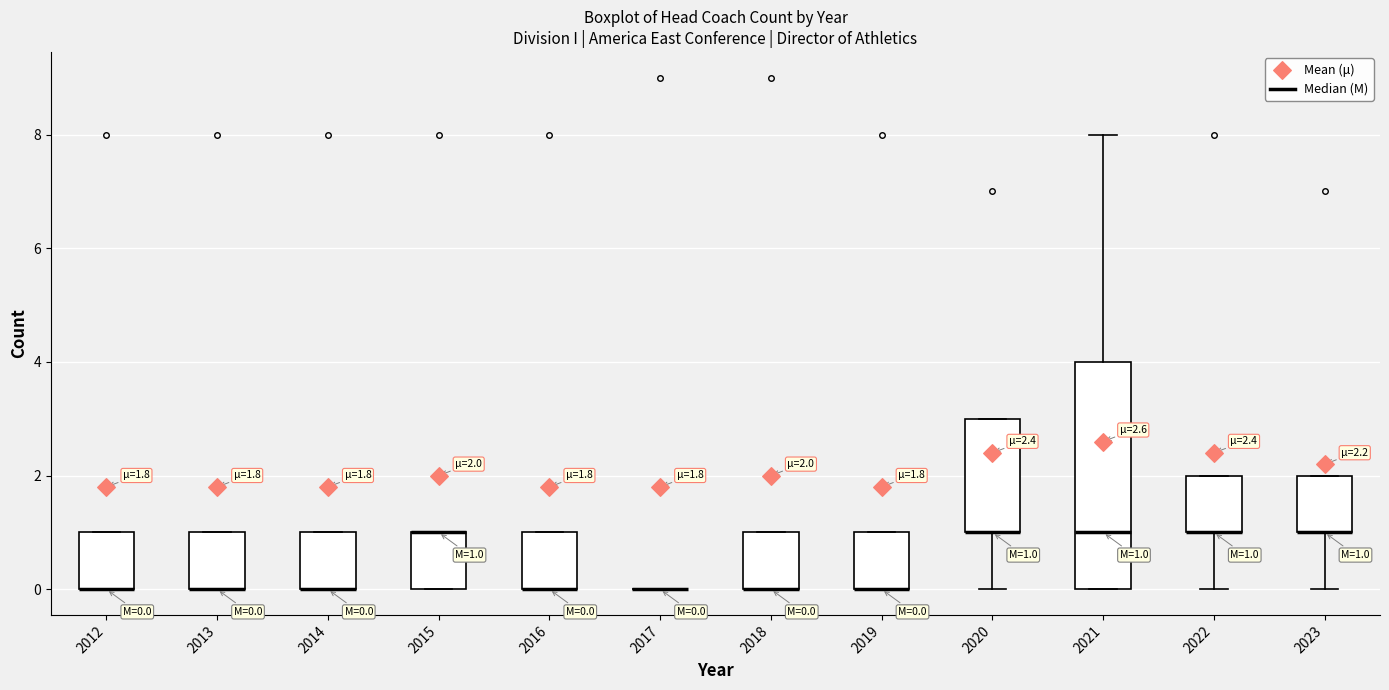

Comparing the boxes themselves (not the whiskers), which one is the tallest?

2021